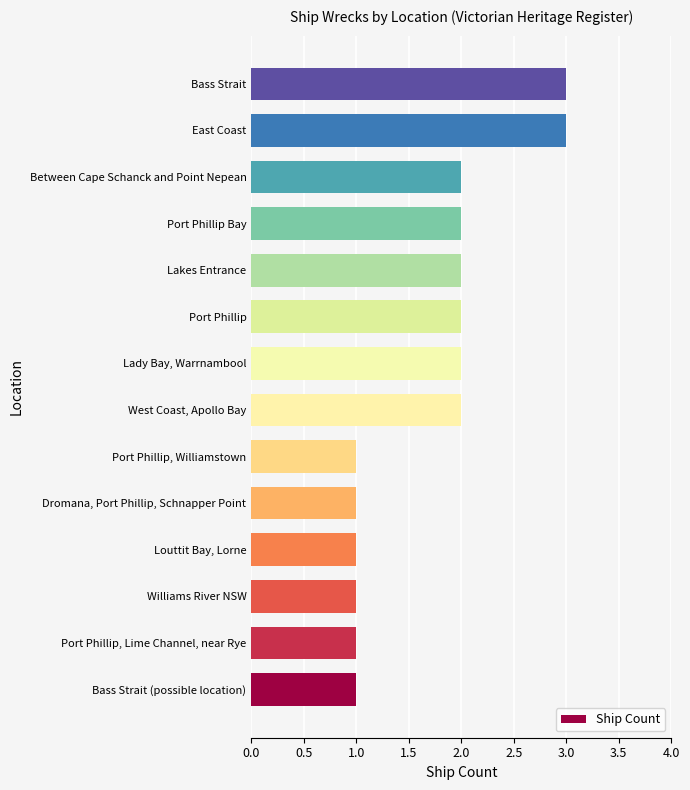

What is the sum of all values?

24